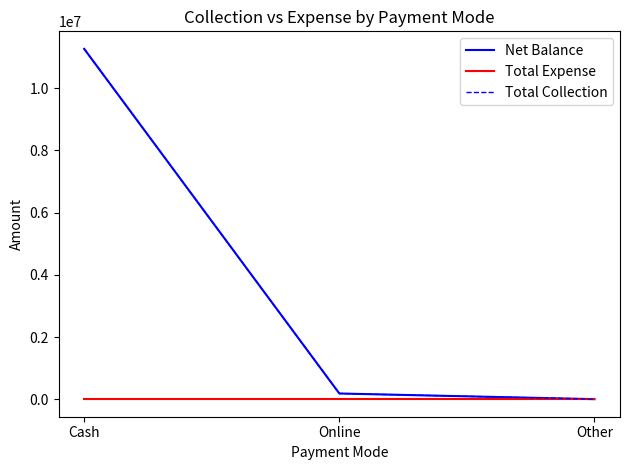

Is this an area chart (filled region under the line)?

No